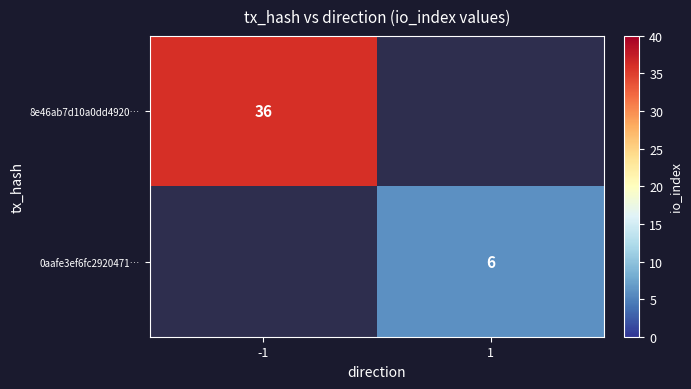

Is it true that 8e46ab7d10a0dd4920… equals 50 at -1?

False